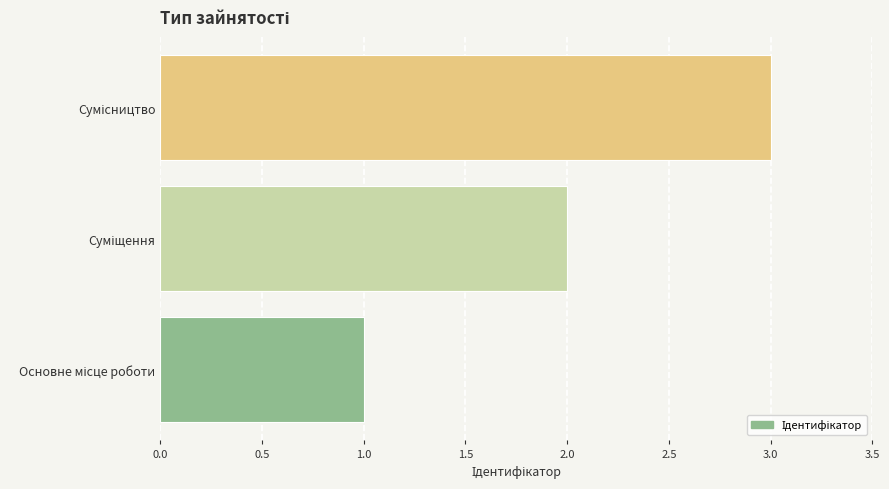

What is the maximum value shown in the chart?

3